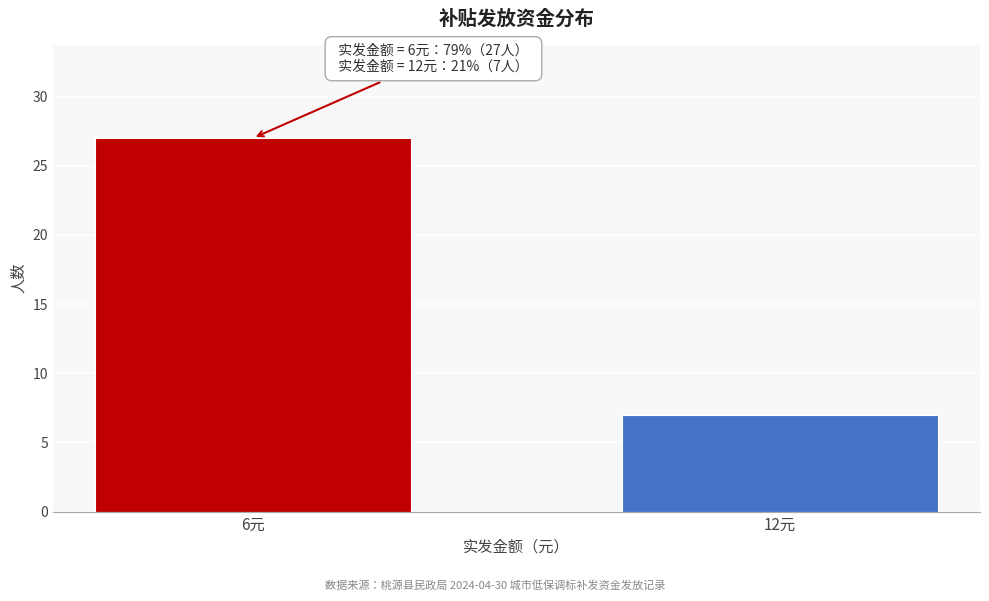

Reading right to left, what are all the values shown in this chart?

12元=7	6元=27